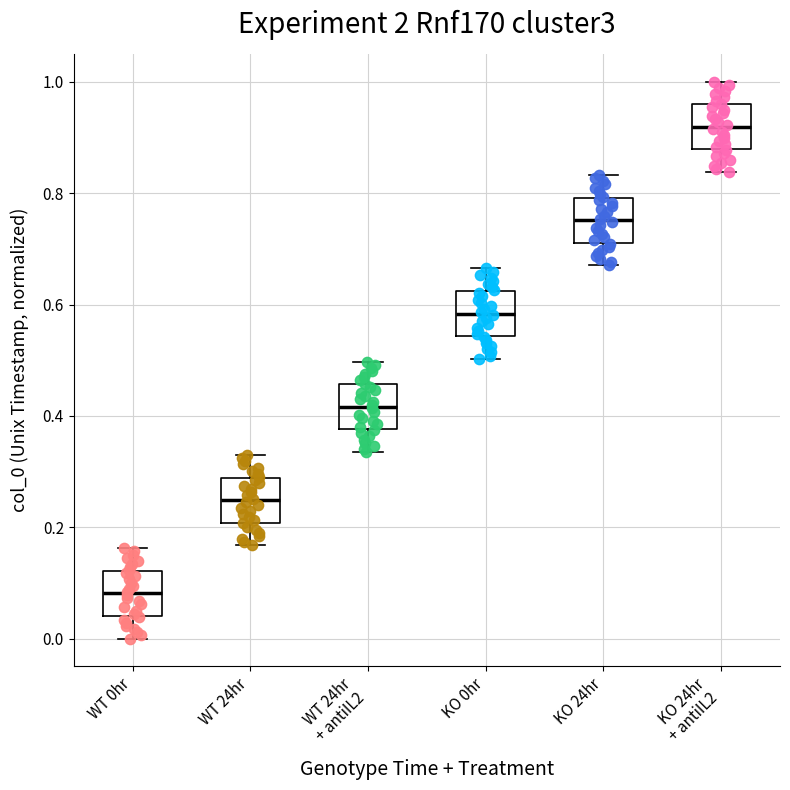

Reading left to right, read every box against the y-axis: the position of its median line, the range the box covers, and the ends of its whiskers. The values are not printed on the chart, so give them approximately, as read against the axis.

WT 0hr: median 0.08, box 0.04 to 0.12, whiskers 0.00 to 0.16
WT 24hr: median 0.24, box 0.20 to 0.28, whiskers 0.16 to 0.32
WT 24hr + antiIL2: median 0.42, box 0.38 to 0.46, whiskers 0.34 to 0.50
KO 0hr: median 0.58, box 0.54 to 0.62, whiskers 0.50 to 0.66
KO 24hr: median 0.76, box 0.72 to 0.80, whiskers 0.68 to 0.84
KO 24hr + antiIL2: median 0.92, box 0.88 to 0.96, whiskers 0.84 to 1.00